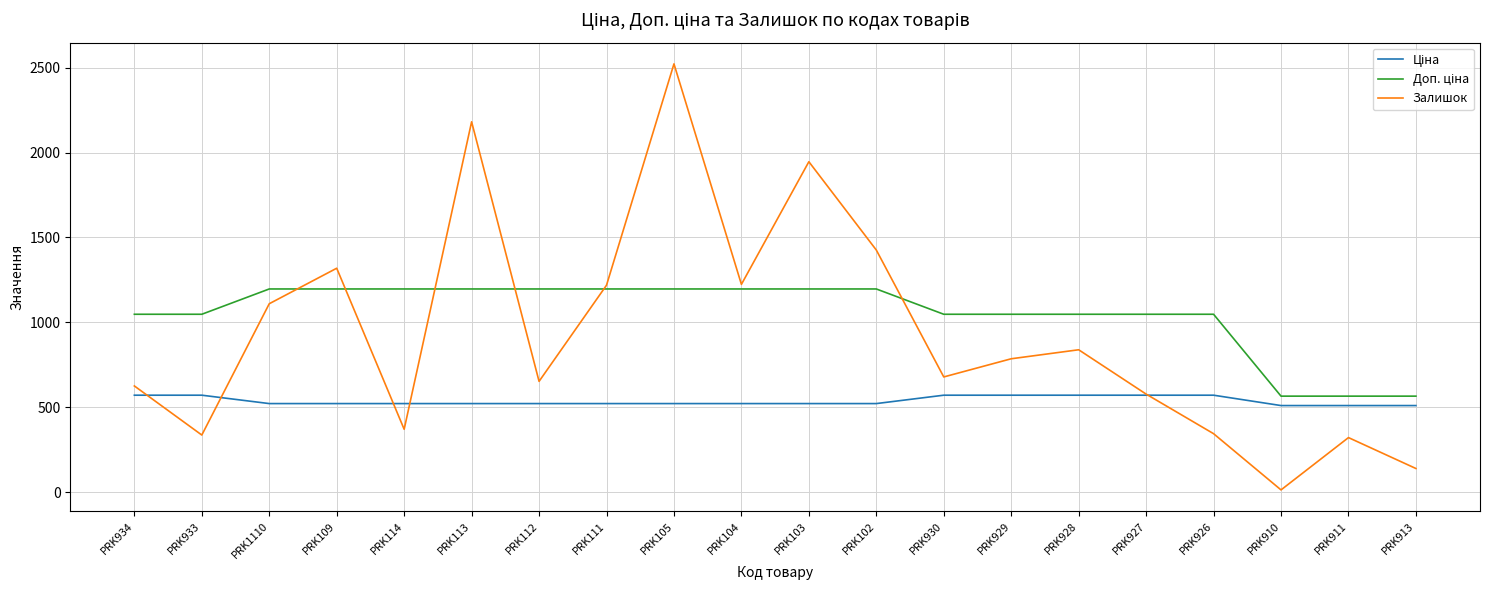

What is the spread (max minus min) of values at PRK926?

703.0